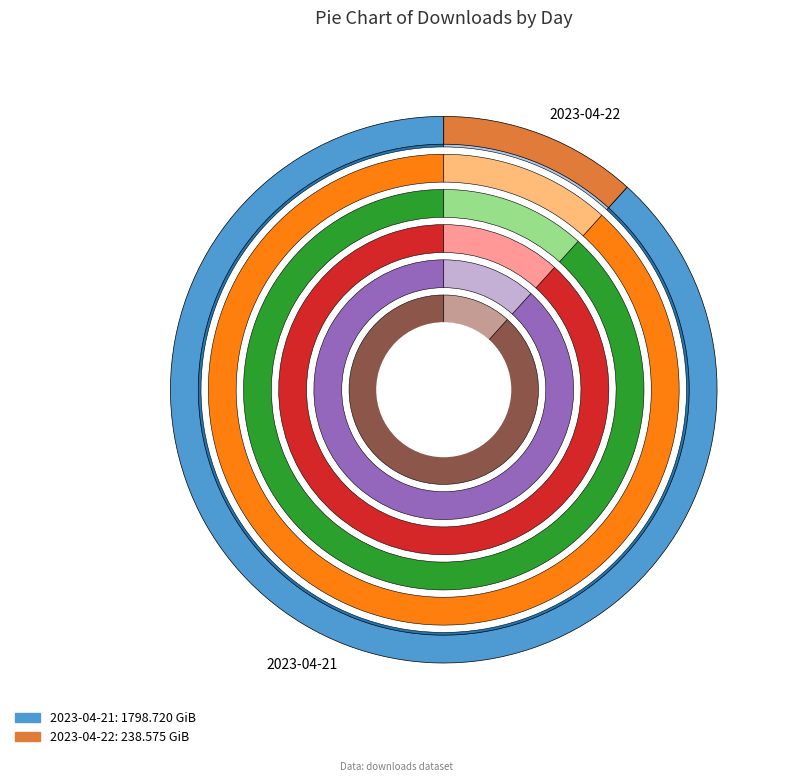

To the nearest percent, what is the average slice percentage?

50%